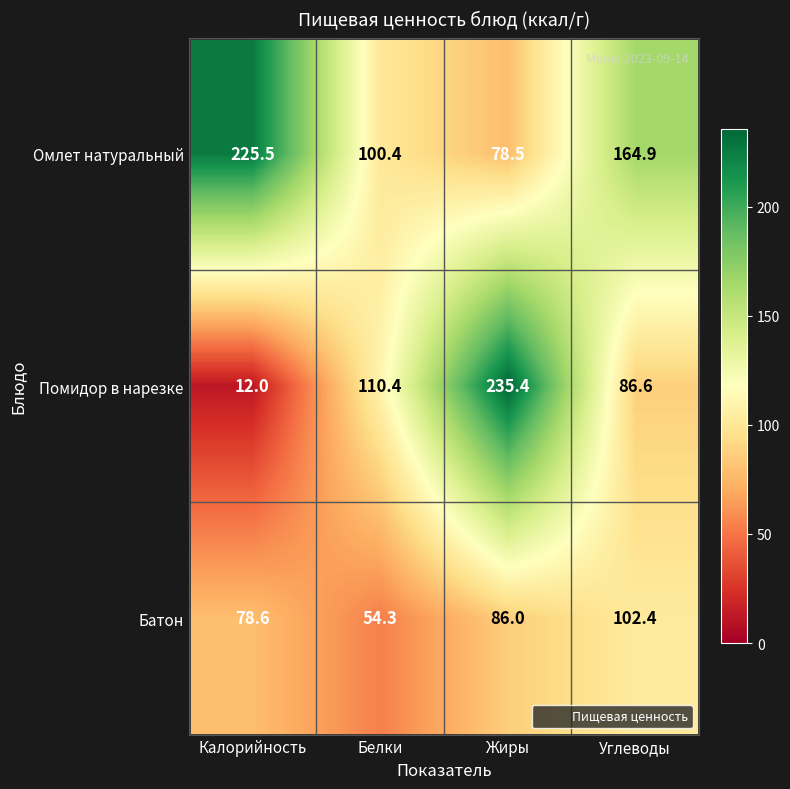

What is the difference between the maximum and minimum values in the Батон series?

48.1